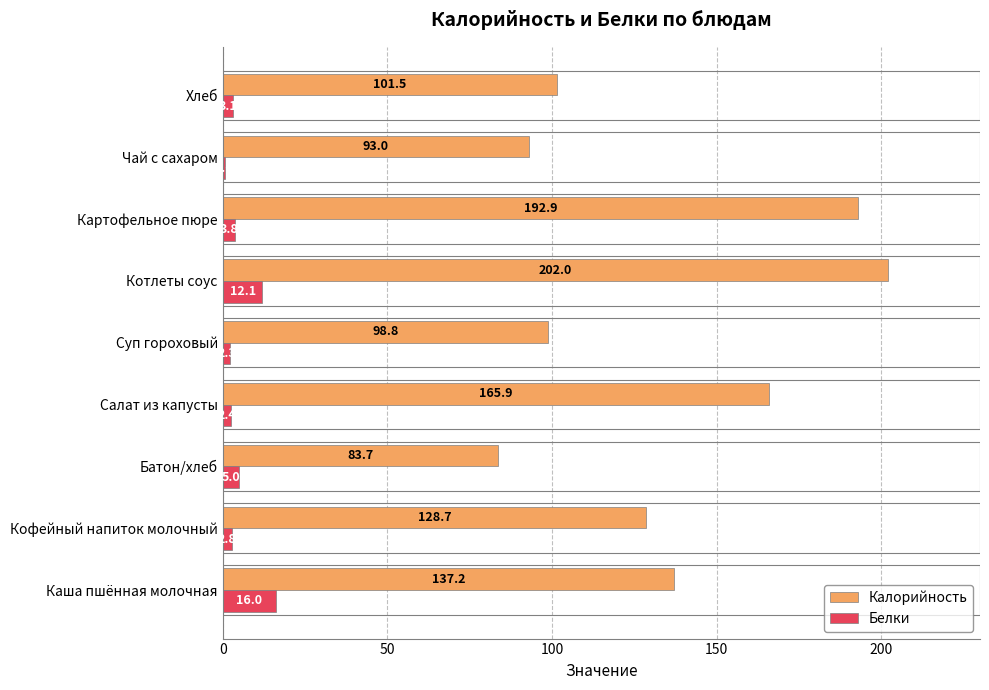

At which category is the sum across all series the highest?

Котлеты соус